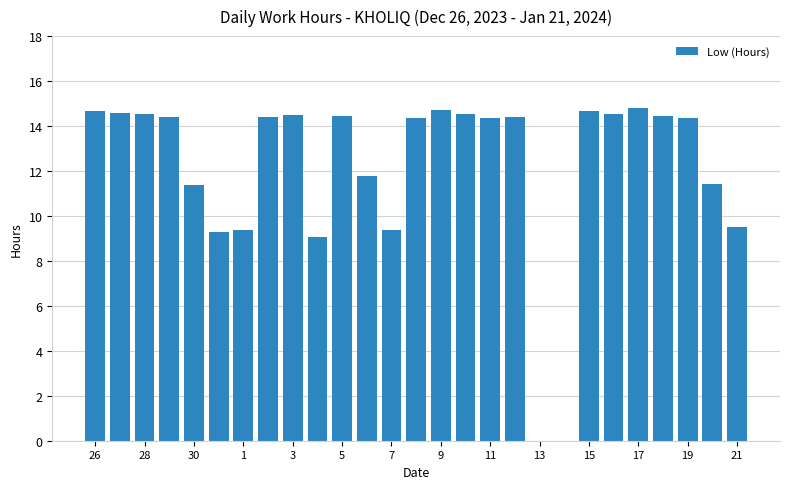

What is the maximum value shown in the chart?

14.8